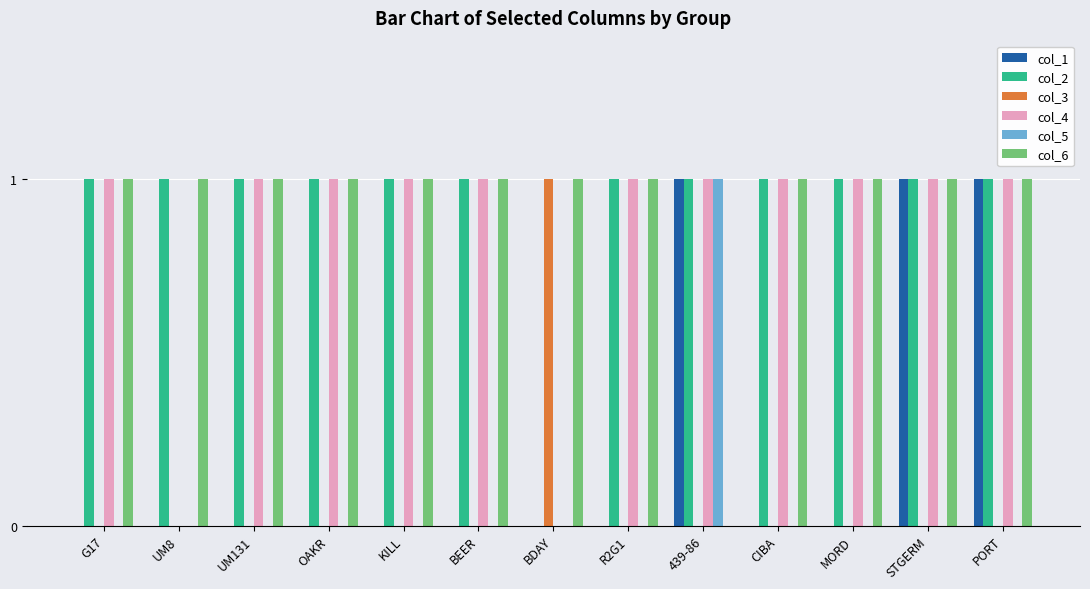

Is the value of col_5 at CIBA greater than the value of col_6 at UM131?

No